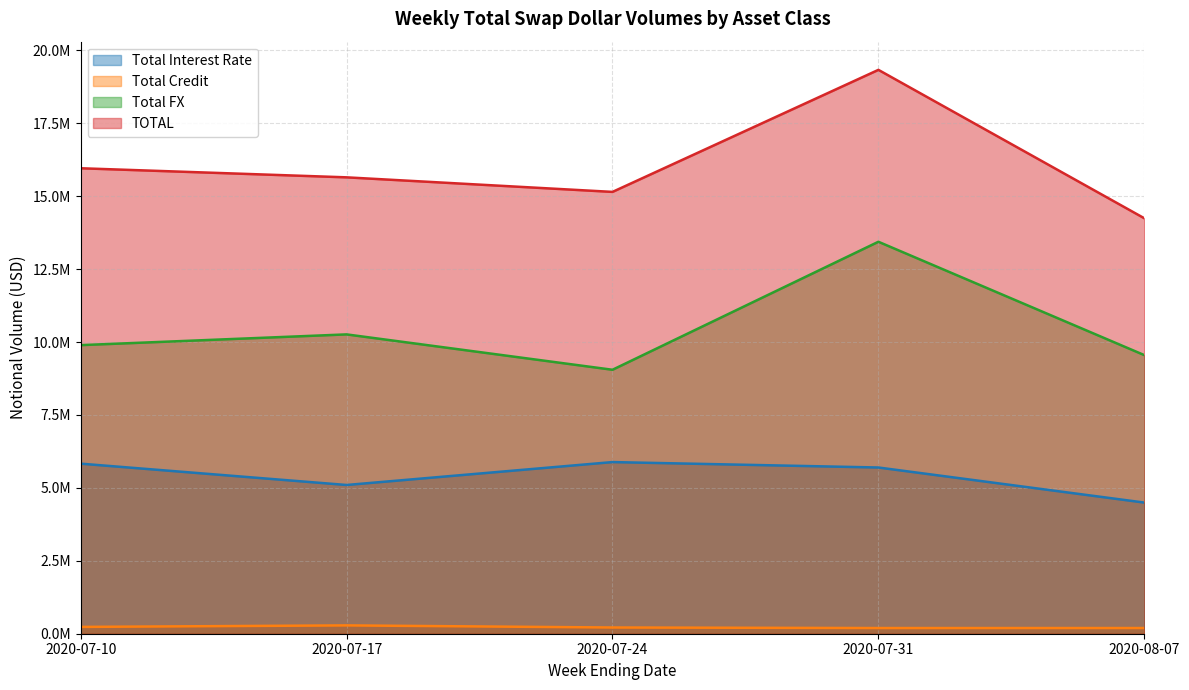

True or false: Total Interest Rate and Total Credit cross at least once.

False